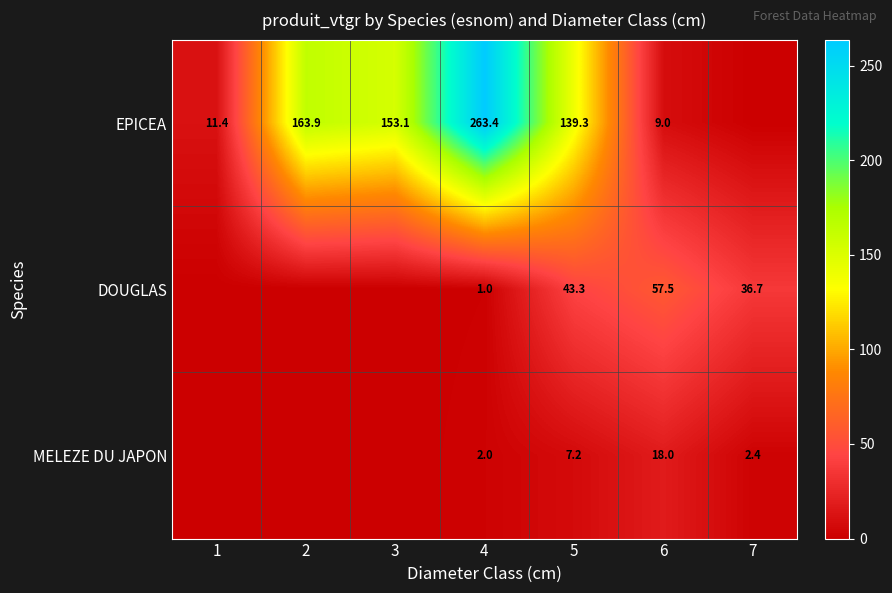

What is the difference between the highest and lowest values at 4?

262.4